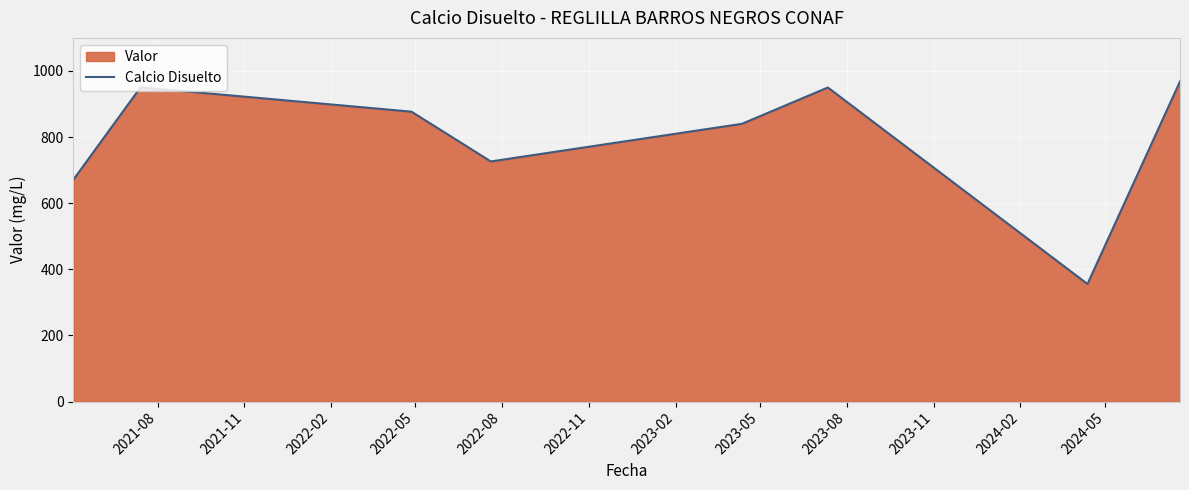

What is the difference between the maximum and minimum values?

612.5